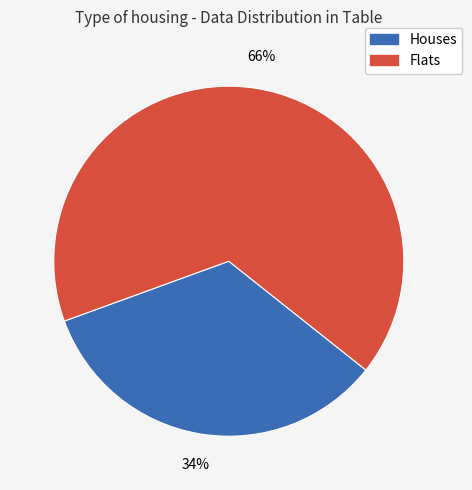

Rank the categories by value from highest to lowest.

Flats, Houses